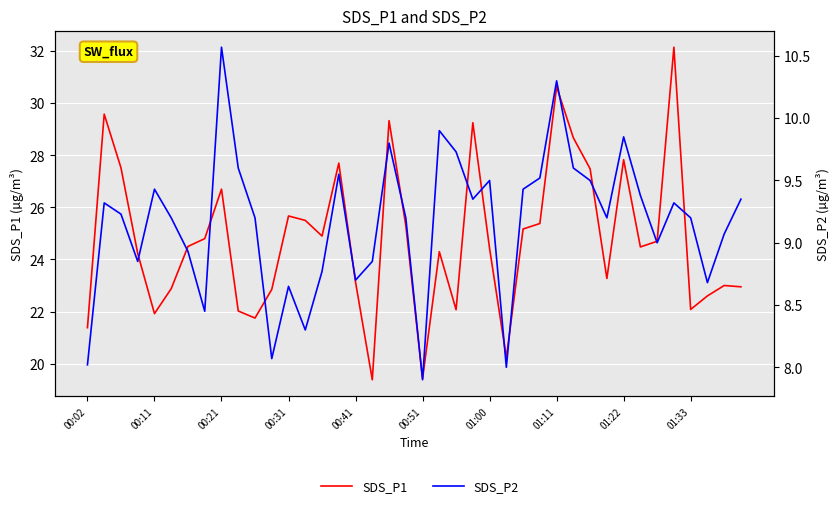

What is the maximum value shown in the chart?

32.1